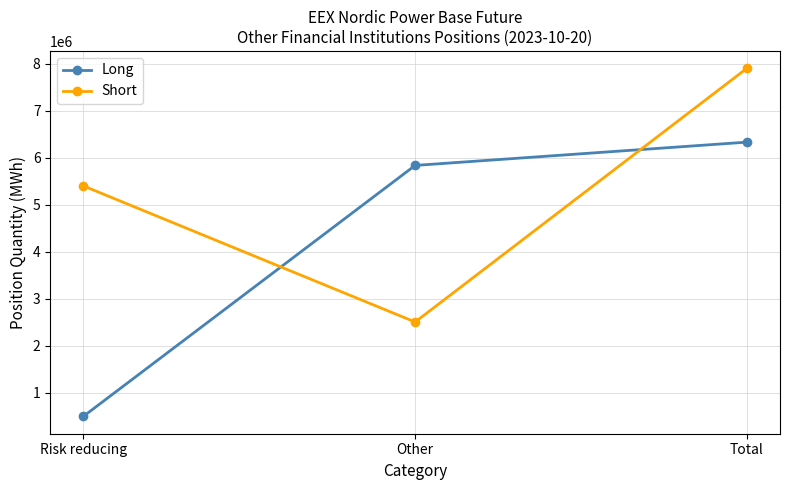

What is the difference between the maximum and minimum values in the Long series?

5836558